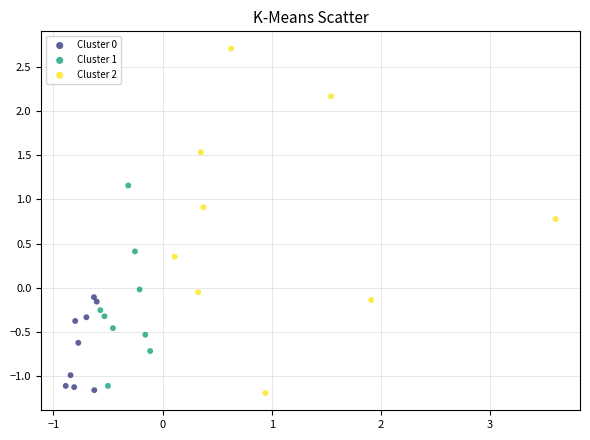

Which series reaches the maximum Y coordinate?

Cluster 2